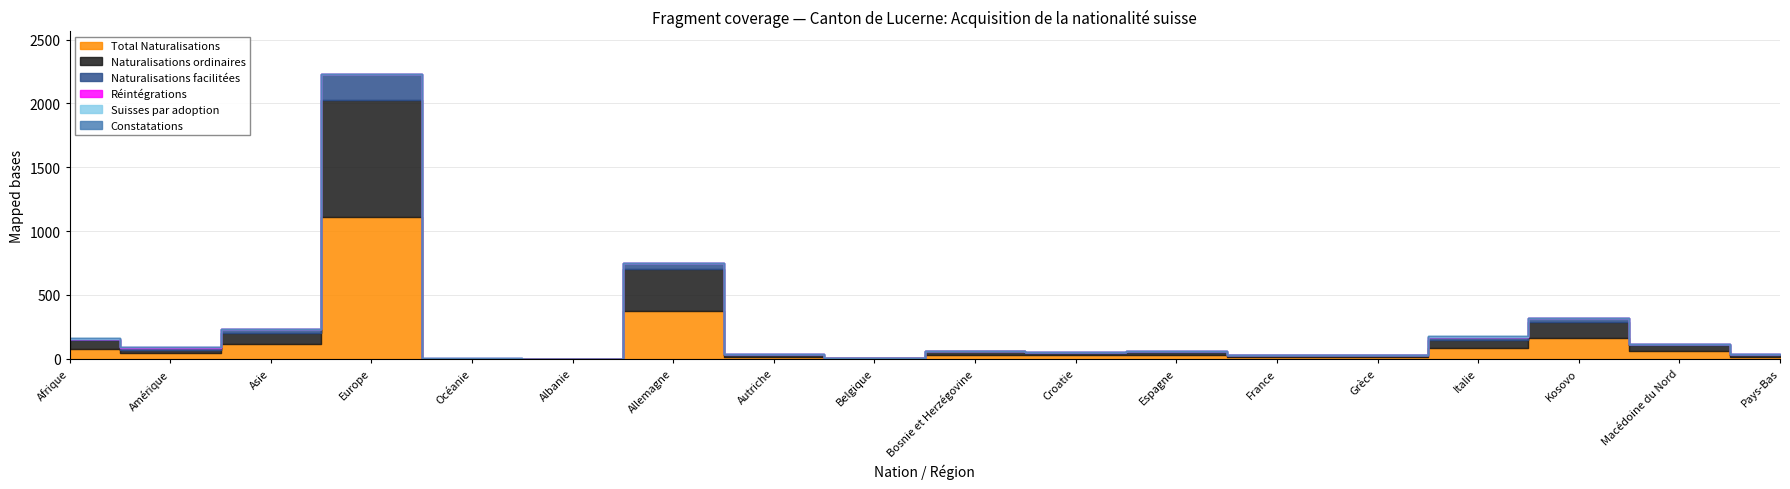

How many interior local valleys does the Naturalisations ordinaires series have?

5